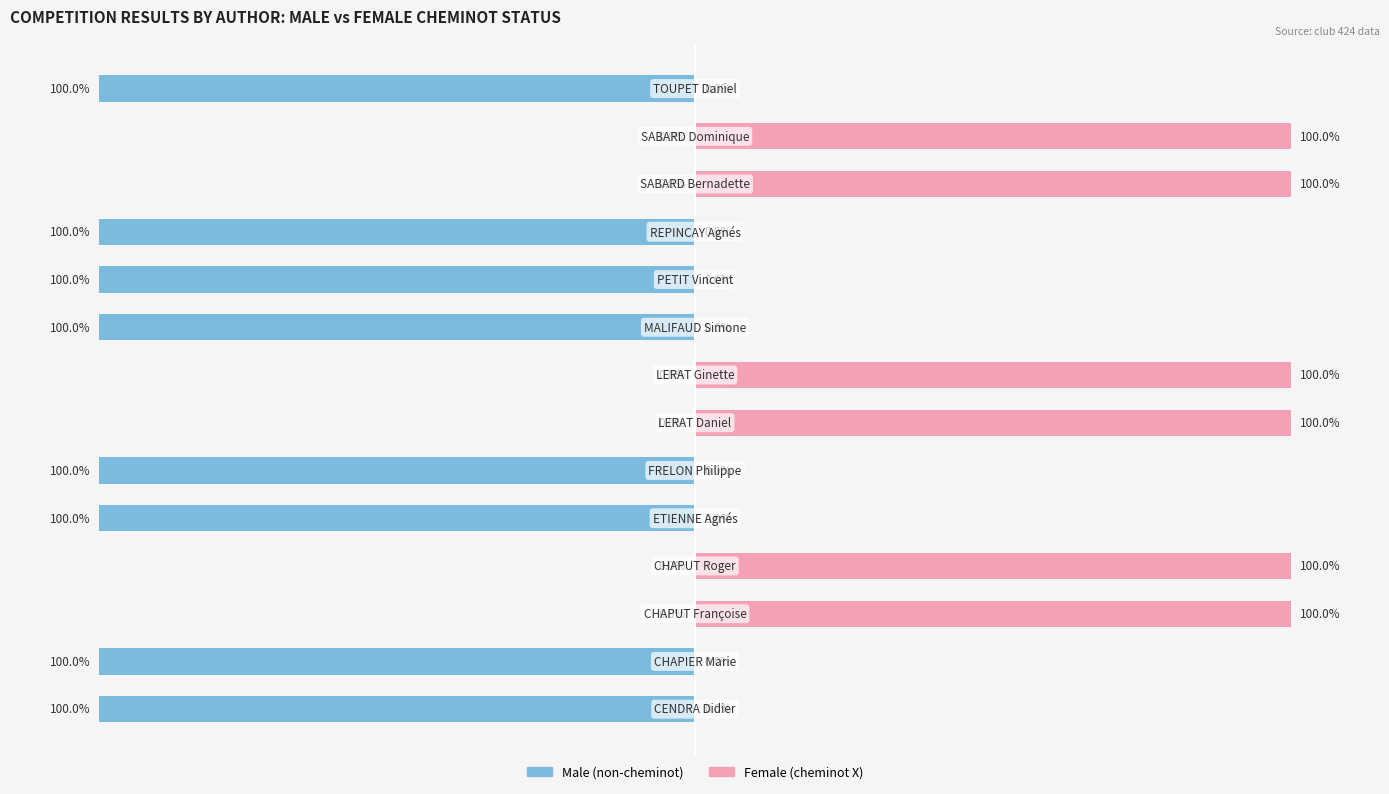

Reading left to right, list all the values displayed in this chart.

Male: 0=-100	1=-100	2=0	3=0	4=-100	5=-100	6=0	7=0	8=-100	9=-100	10=-100	11=0	12=0	13=-100
Female: 0=0	1=0	2=100	3=100	4=0	5=0	6=100	7=100	8=0	9=0	10=0	11=100	12=100	13=0